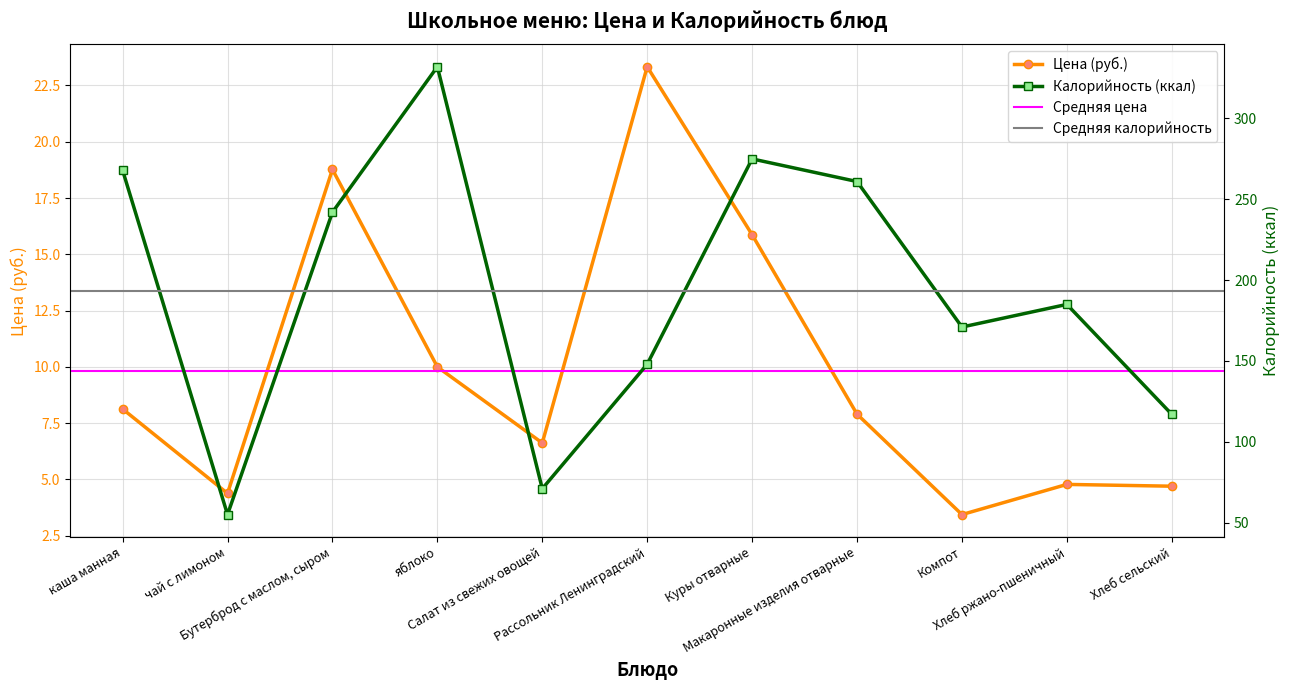

Where is the first local minimum for Калорийность?

чай с лимоном